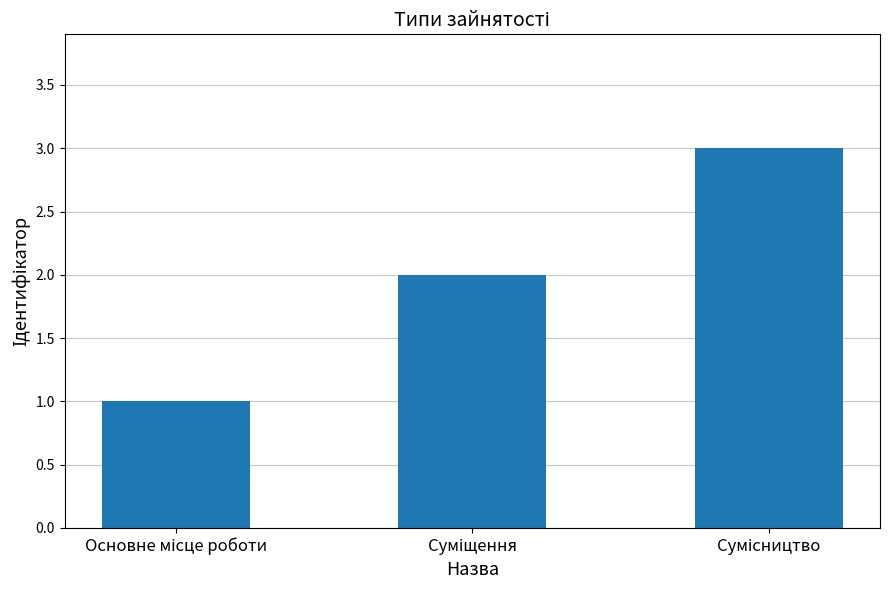

What is the greatest value displayed?

3